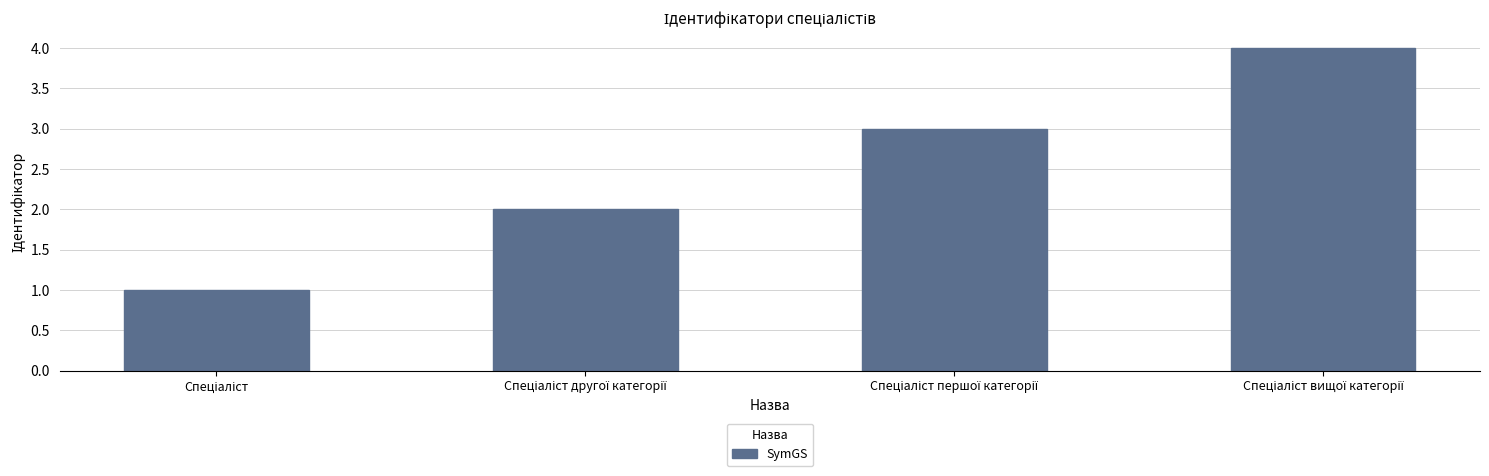

What is the greatest value displayed?

4